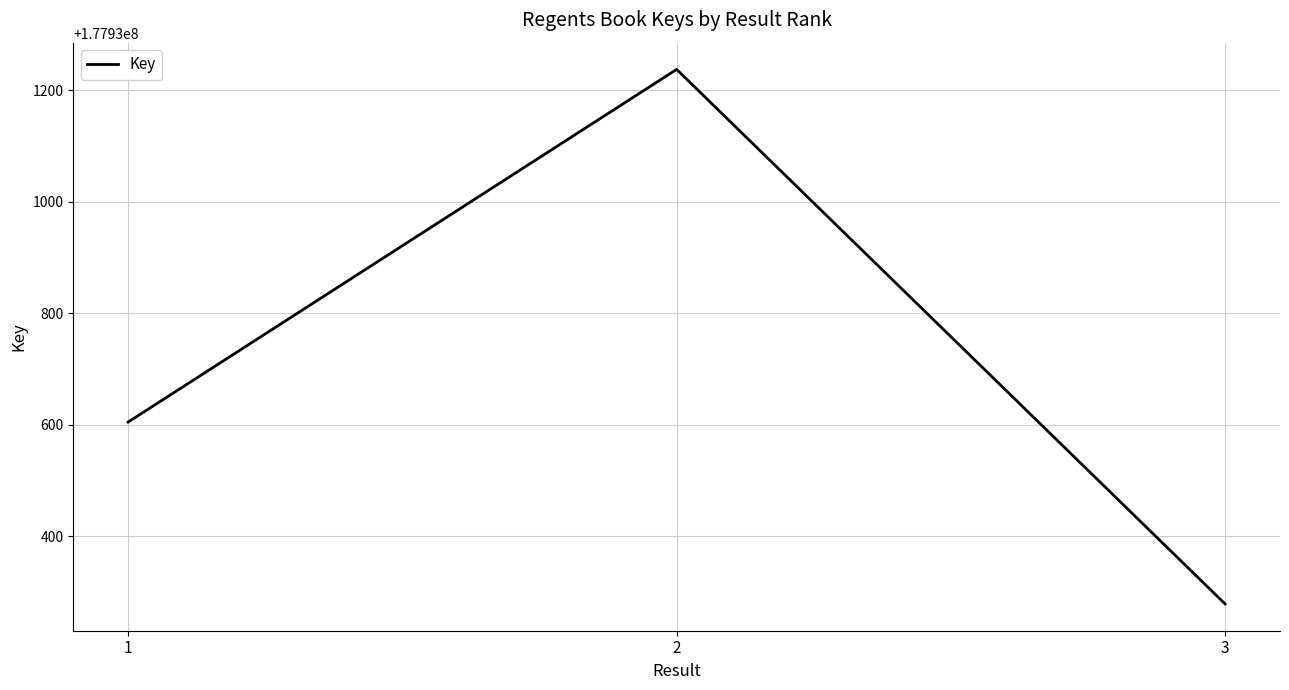

What is the difference between the second highest and minimum values?

326